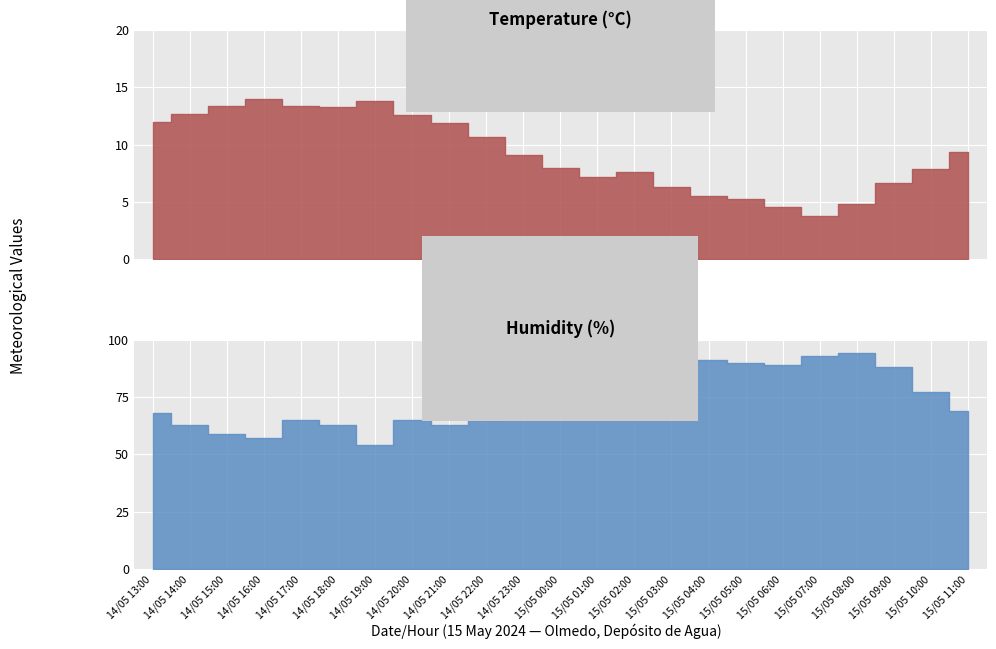

Which series has the widest spread of values?

Humidity (%)